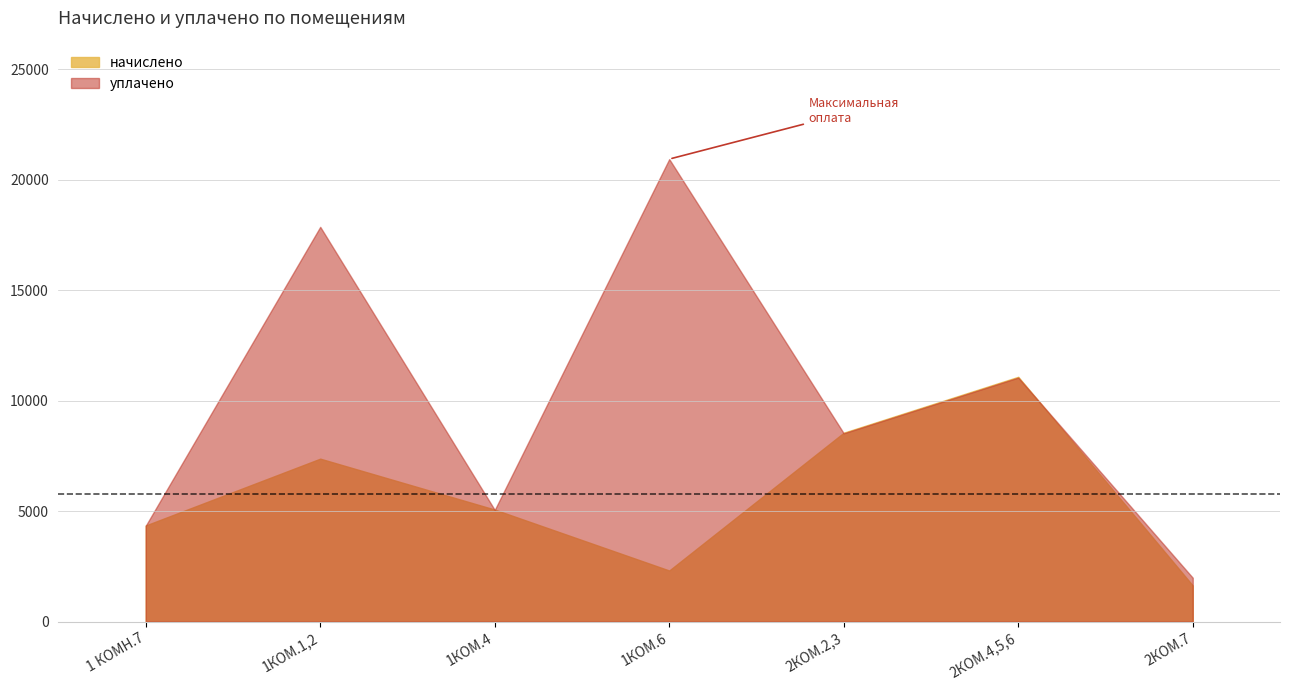

Does the chart have visible grid lines?

Yes